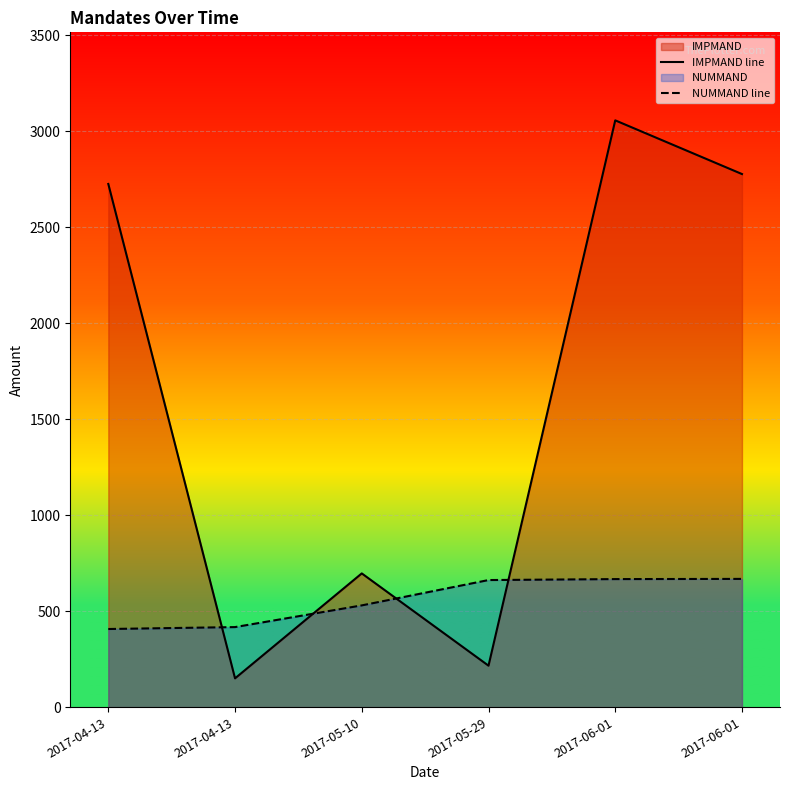

At which category is the sum across all series the highest?

2017-06-01